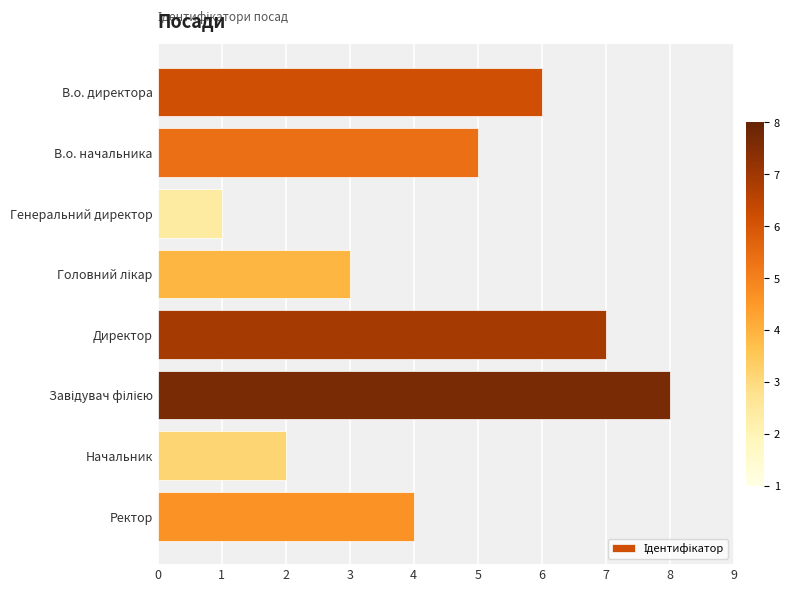

What is the maximum value shown in the chart?

8